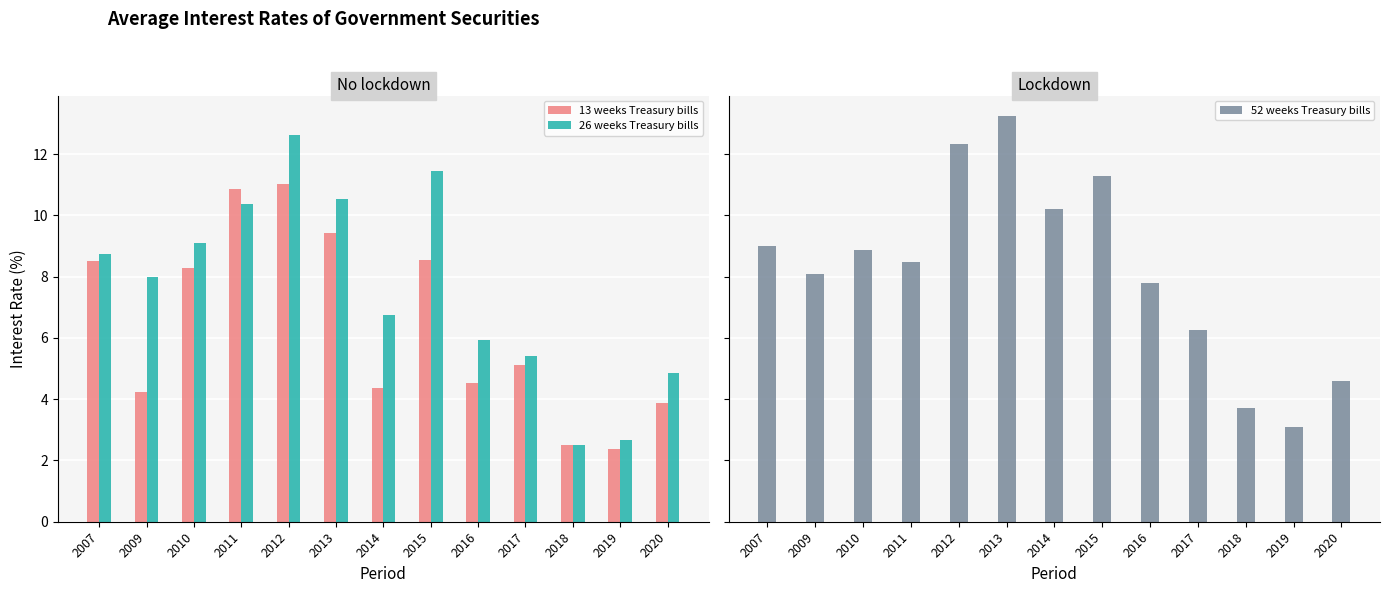

Where is 13 weeks Treasury bills nearest to the value 6?

2017